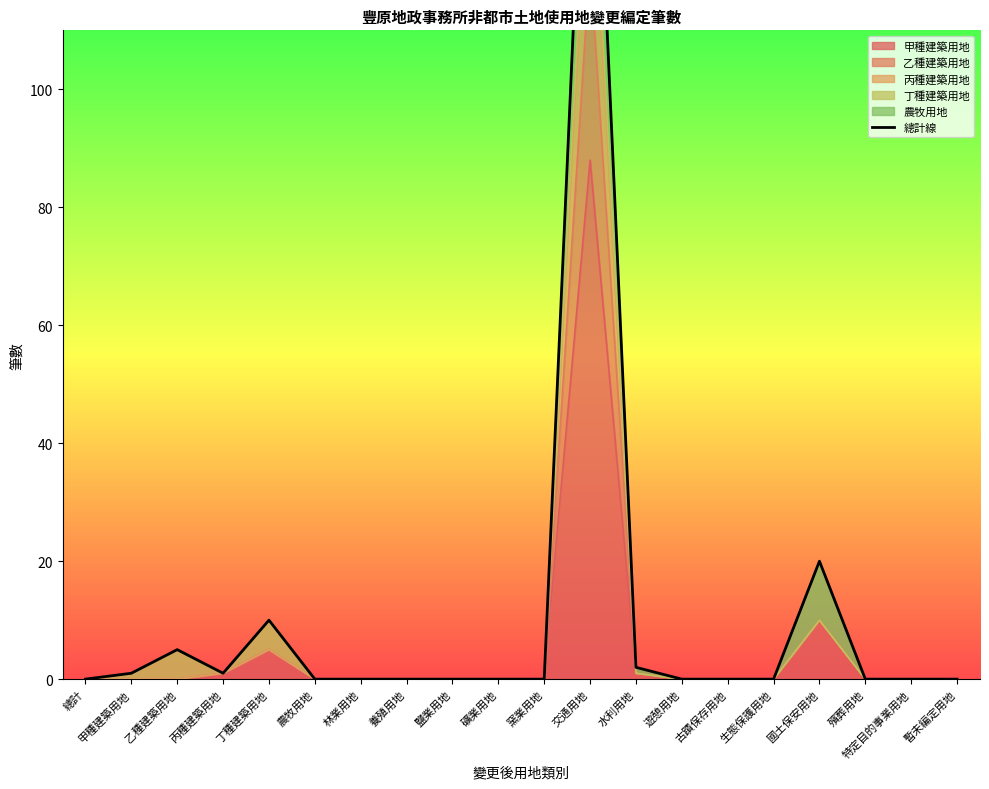

What is the ratio of the value at 水利用地 to the value at 國土保安用地?

0.1